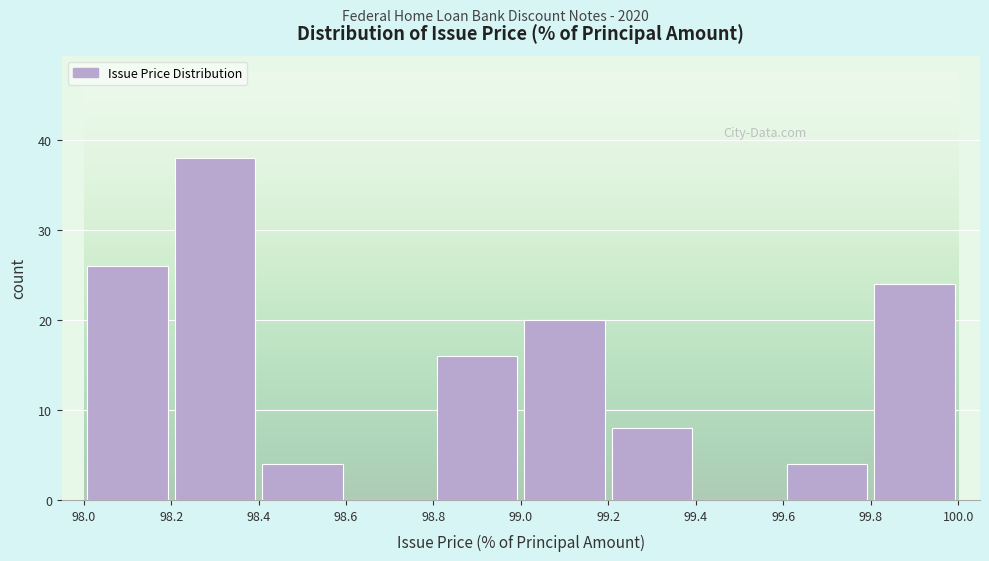

Reading left to right, list every bar in this chart as the range it spans on the x-axis followed by its height. The values are not printed on the chart, so give them approximately, as read against the axis.

98.0 to 98.2: 26
98.2 to 98.4: 38
98.4 to 98.6: 4
98.6 to 98.8: 0
98.8 to 99.0: 16
99.0 to 99.2: 20
99.2 to 99.4: 8
99.4 to 99.6: 0
99.6 to 99.8: 4
99.8 to 100.0: 24